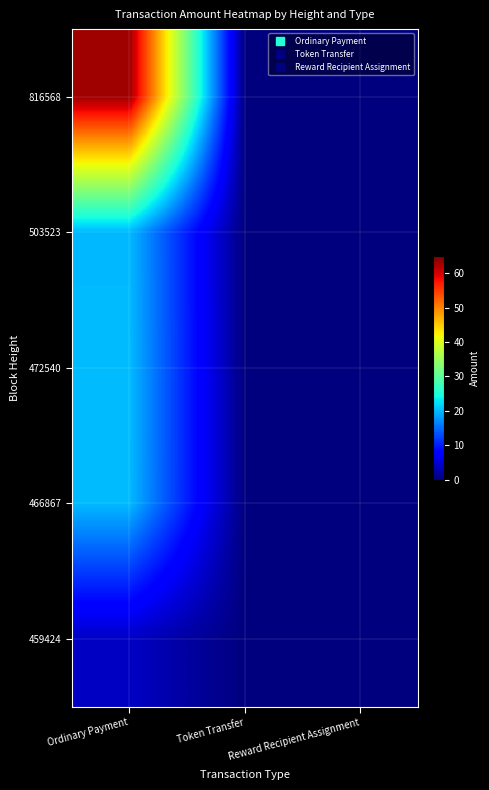

Rank the series at Ordinary Payment from highest to lowest value.

816568, 472540, 466867, 503523, 459424